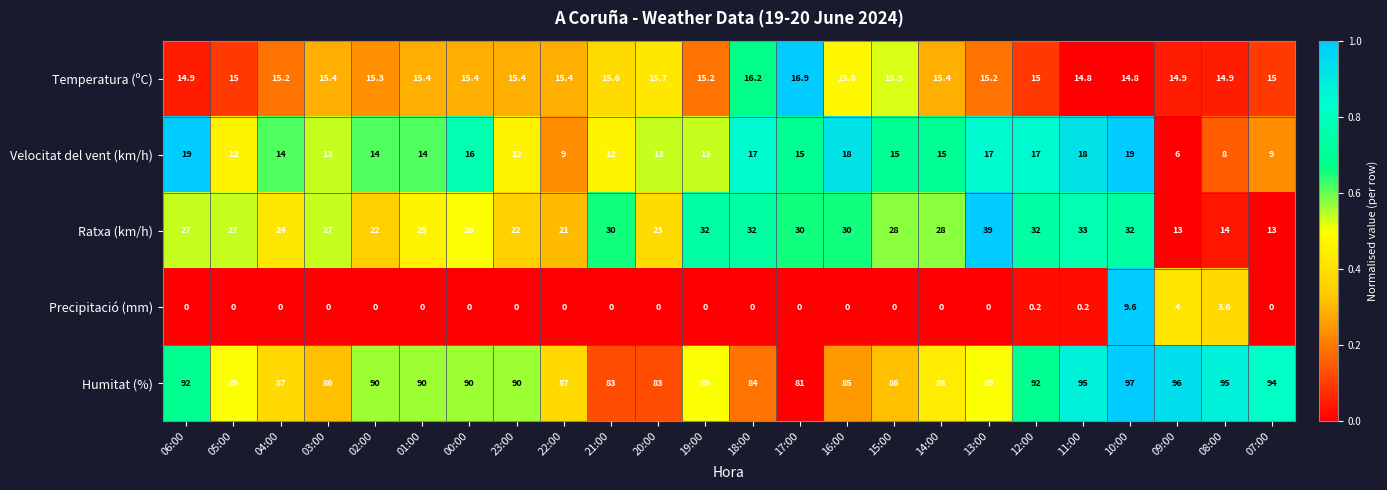

Is it true that Precipitació (mm) equals 4.6 at 20:00?

False